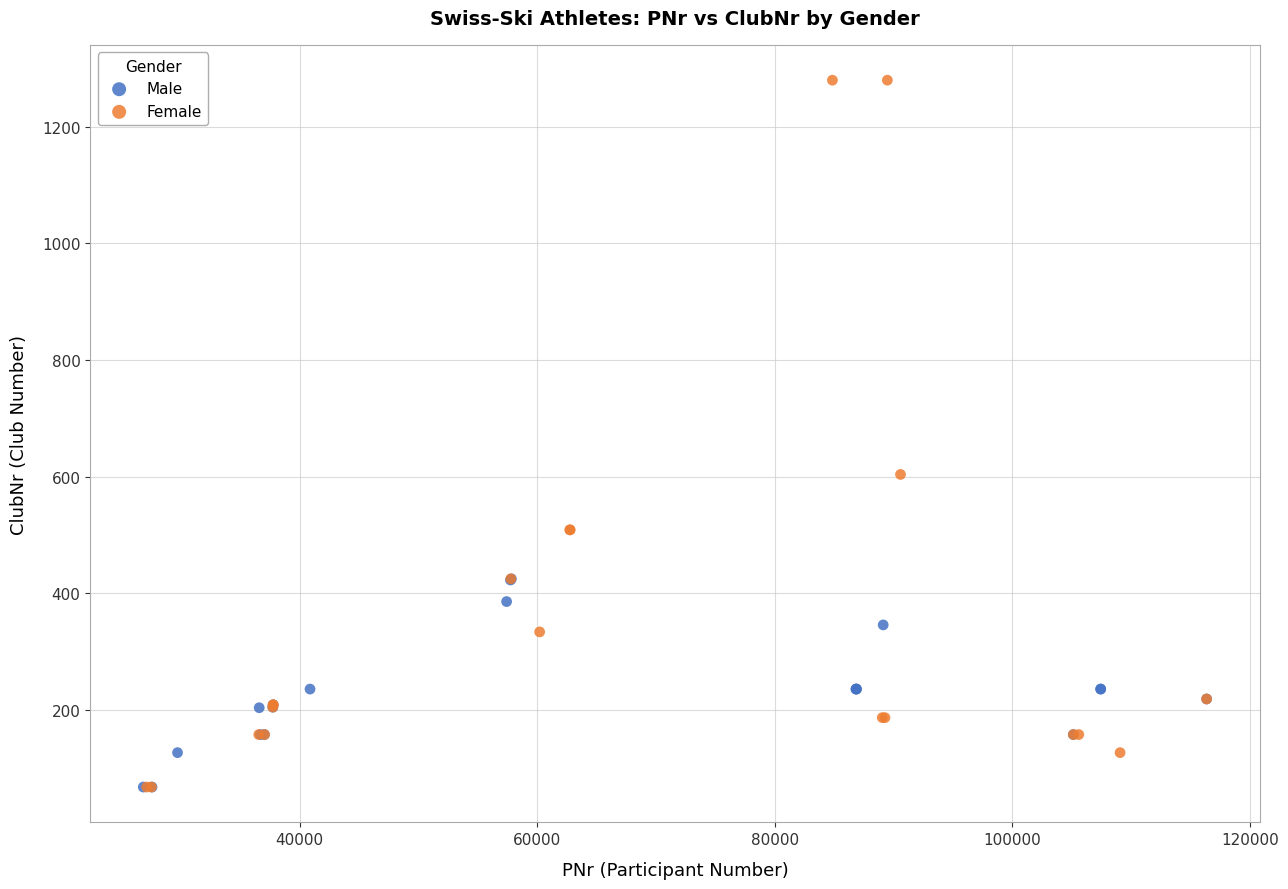

Which series has the largest Y range (max minus min)?

Female